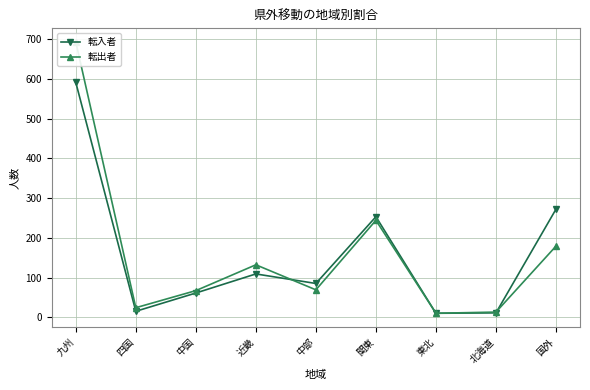

How many values in the 転出者 series are below 69?

4